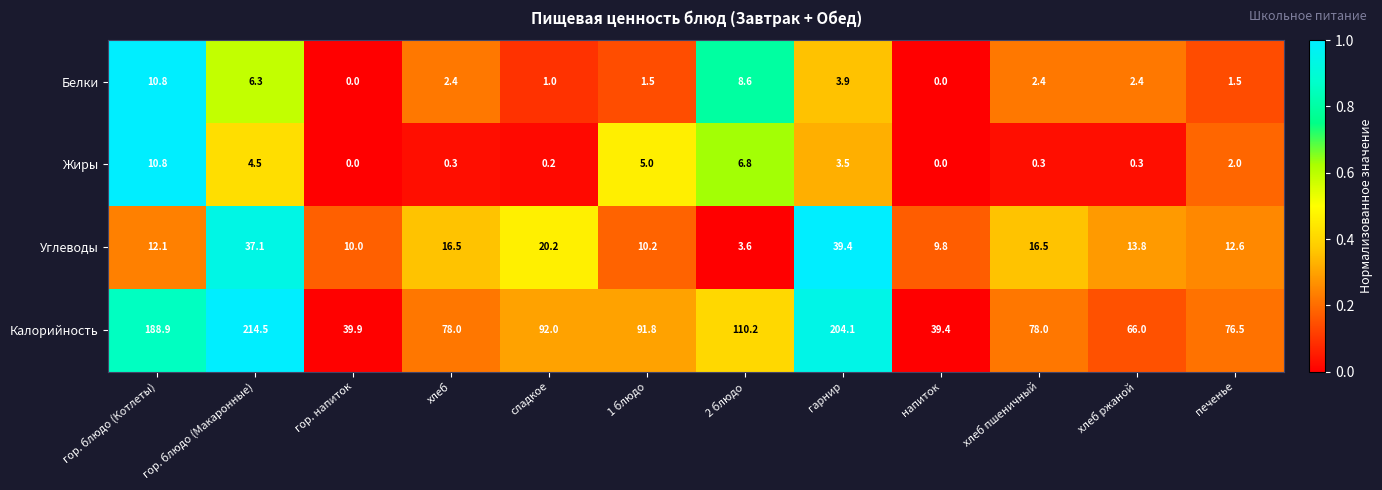

At which label does Углеводы first exceed 13?

гор. блюдо (Макаронные)